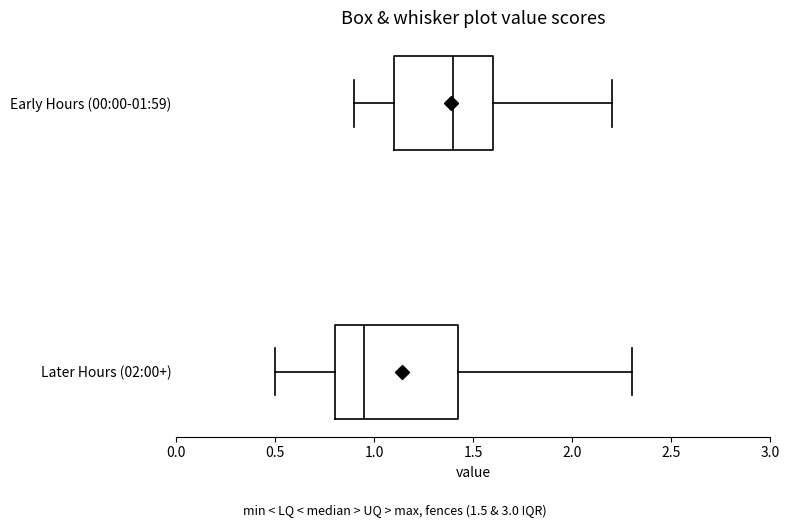

Reading bottom to top, read every box against the x-axis: the position of its median line, the range the box covers, and the ends of its whiskers. The values are not printed on the chart, so give them approximately, as read against the axis.

Later Hours (02:00+): median 0.95, box 0.80 to 1.45, whiskers 0.50 to 2.30
Early Hours (00:00-01:59): median 1.40, box 1.10 to 1.60, whiskers 0.90 to 2.20